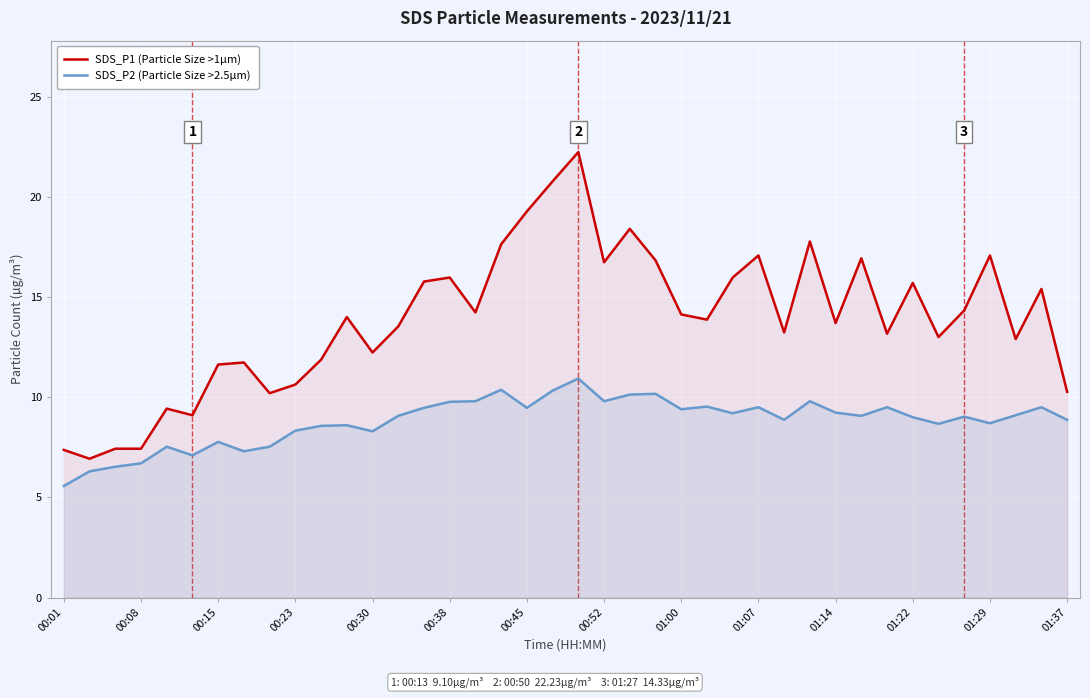

True or false: SDS_P1 (Particle Size >1µm) and SDS_P2 (Particle Size >2.5µm) intersect in this chart.

False